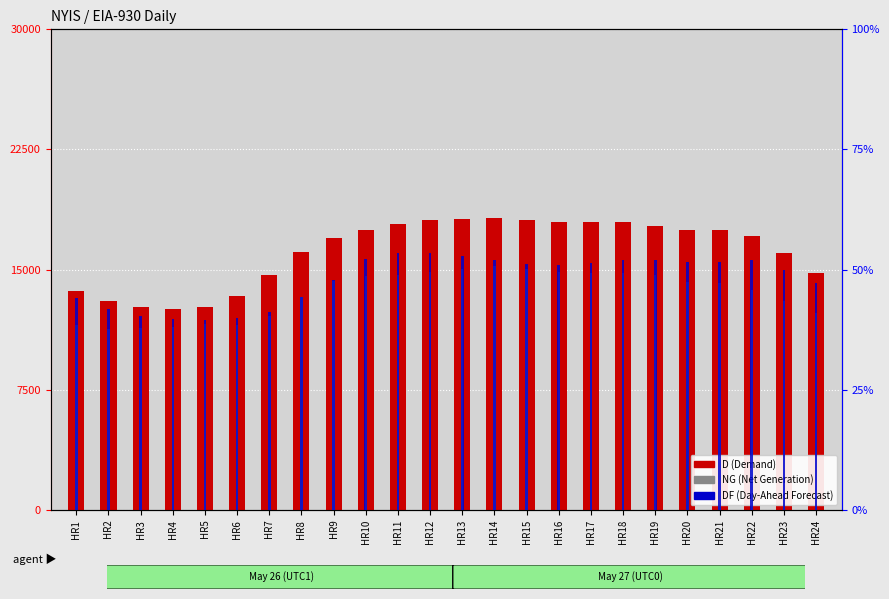

Rank the series by their average value, from lowest to highest.

NG (Net Generation), DF (Day-Ahead Forecast), D (Demand)